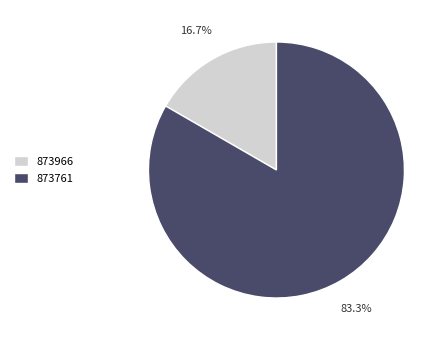

Which category accounts for the majority?

873761